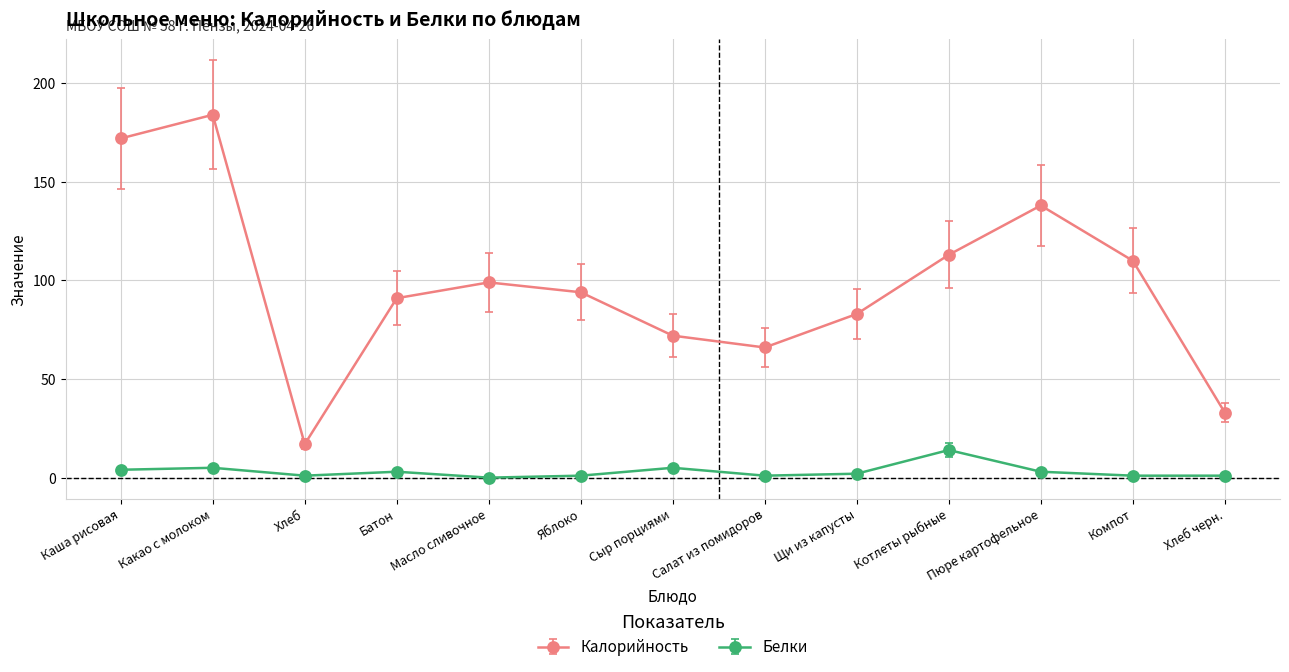

Which series changed the most between Какао с молоком and Батон?

Калорийность